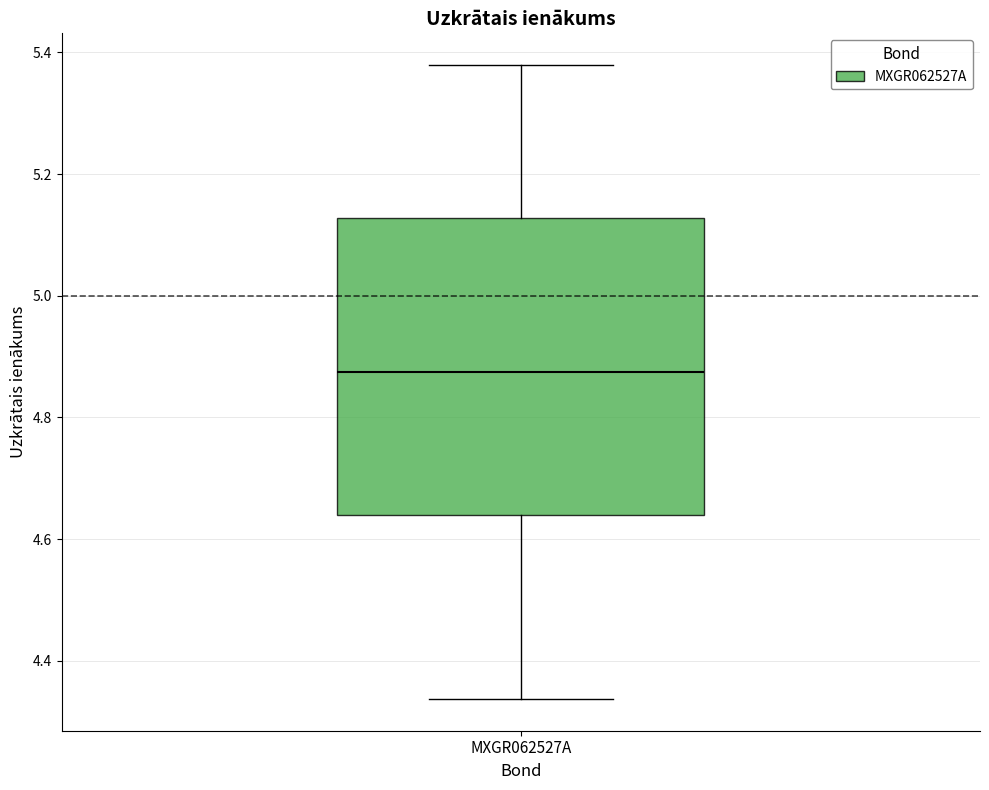

Read this box plot against the y-axis: the position of the median line, the range covered by the box, and the ends of both whiskers. The values are not printed on the chart, so give them approximately, as read against the axis.

median 4.88, box 4.64 to 5.12, whiskers 4.34 to 5.38